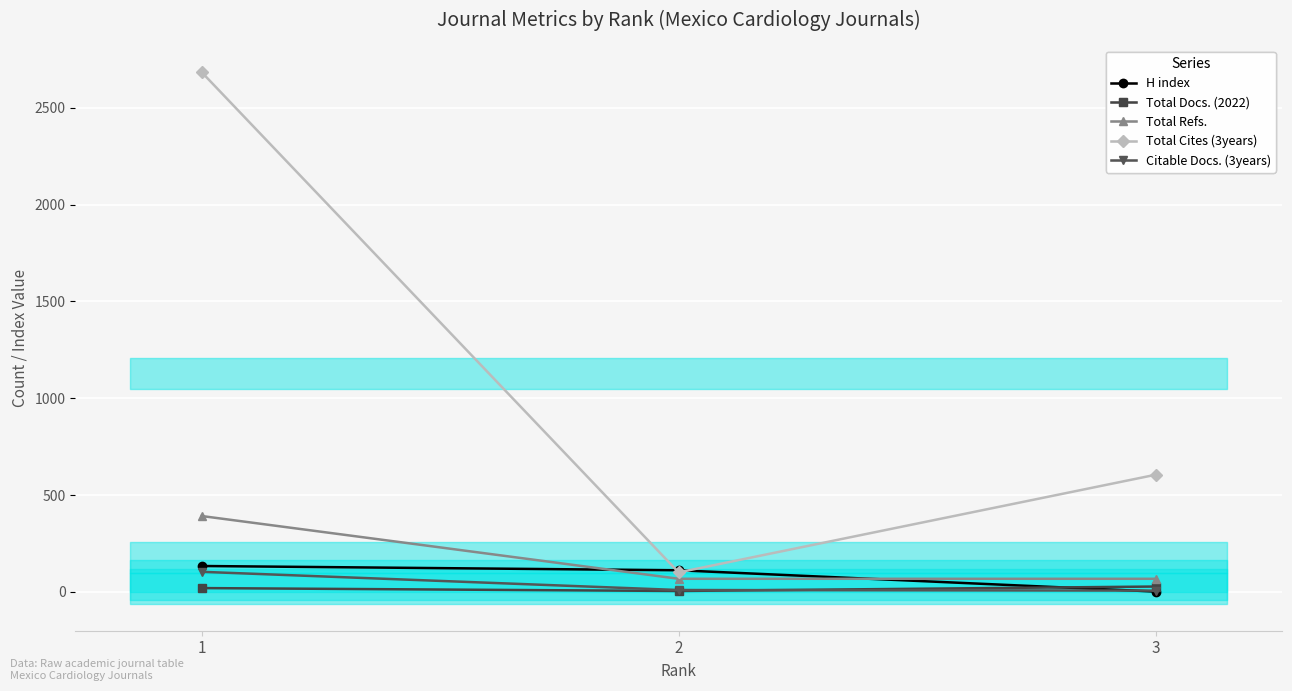

Reading left to right, what are all the values shown in this chart?

H index: 134	112	2
Total Docs. (2022): 20	5	28
Total Refs.: 392	68	68
Total Cites (3years): 2683	101	605
Citable Docs. (3years): 104	10	7